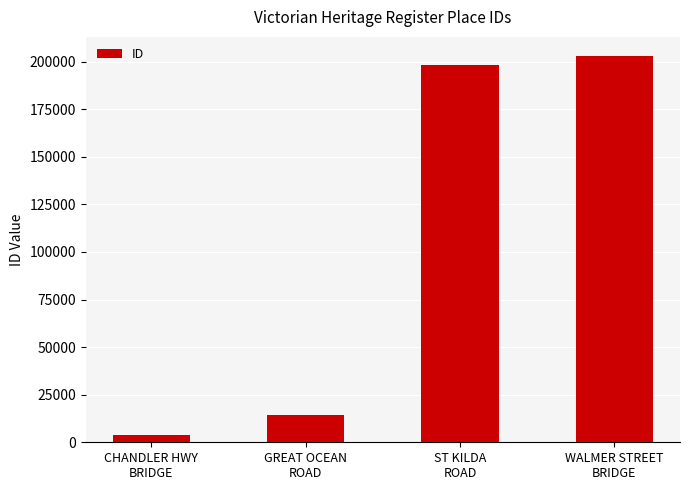

How many data points does each series have?

4